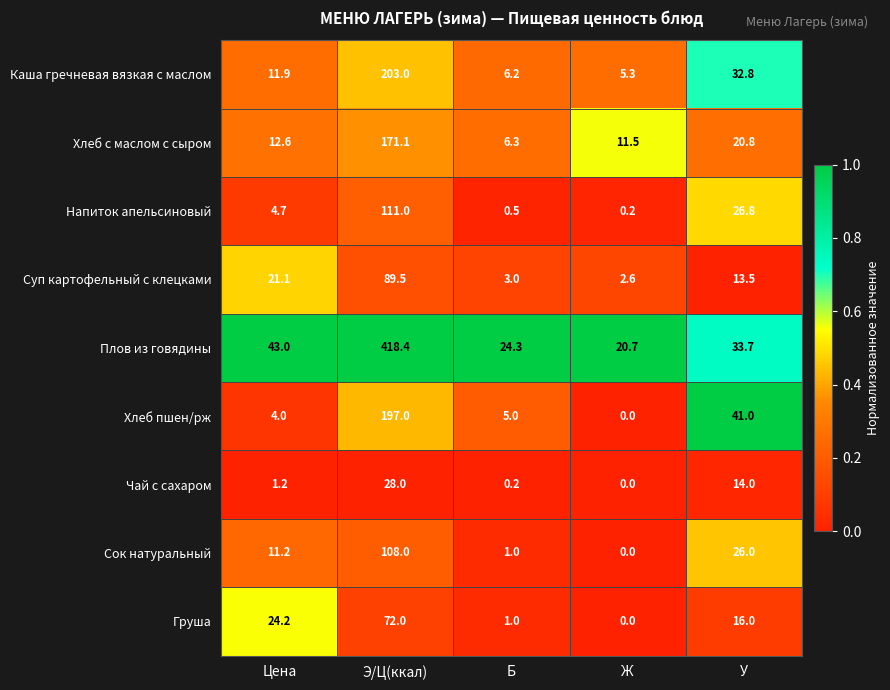

Which series has the largest total across all categories?

Плов из говядины